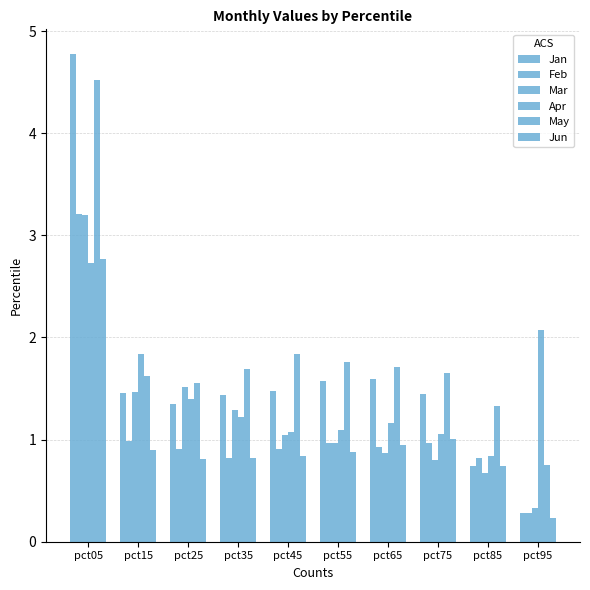

What is the highest value of the Jan series?

4.8